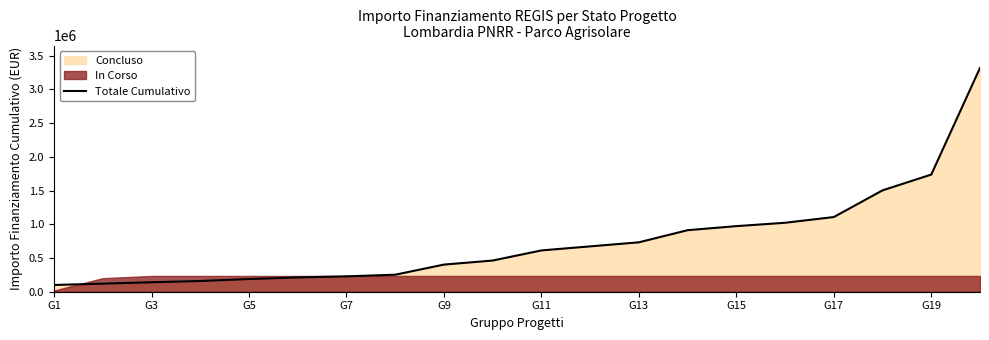

What is the maximum value shown in the chart?

3317463.3